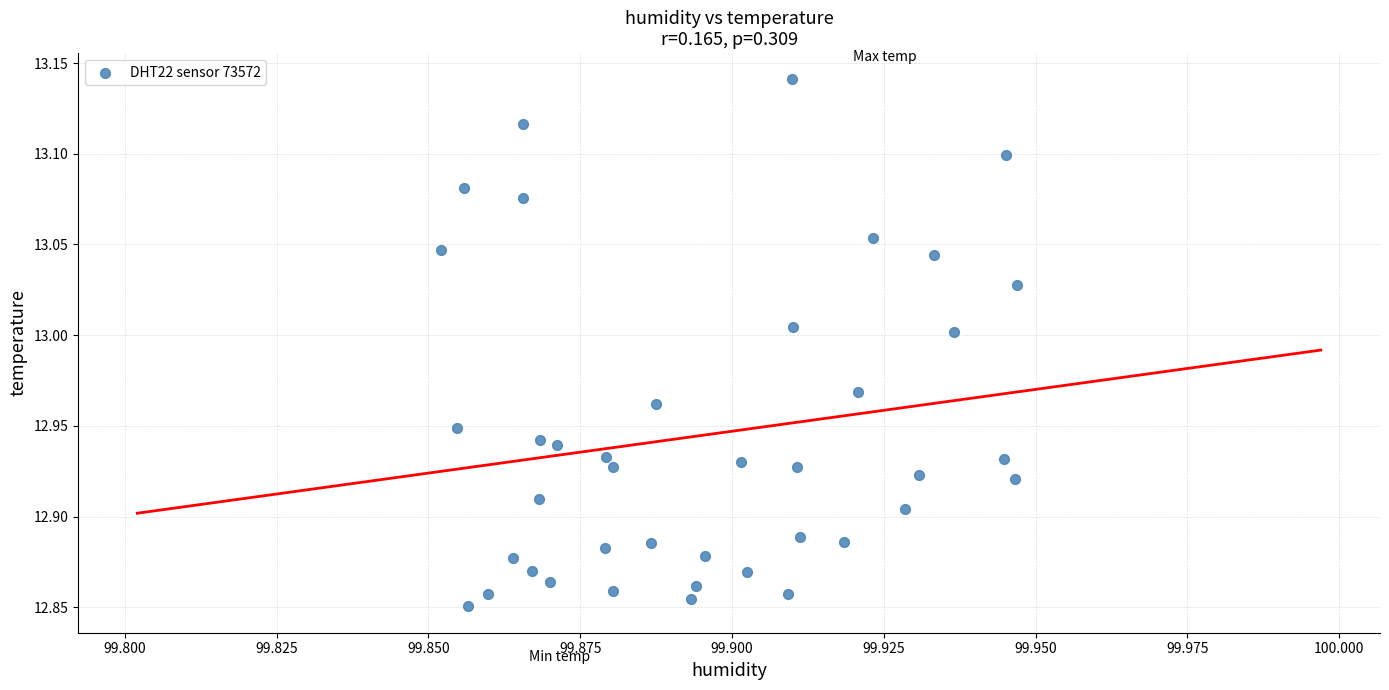

What is the range of Y values (max minus min)?

0.3